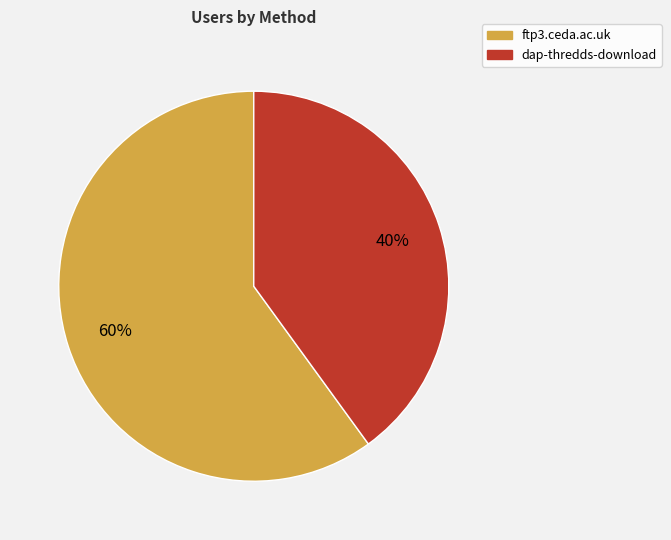

What is the largest slice in the pie chart?

ftp3.ceda.ac.uk